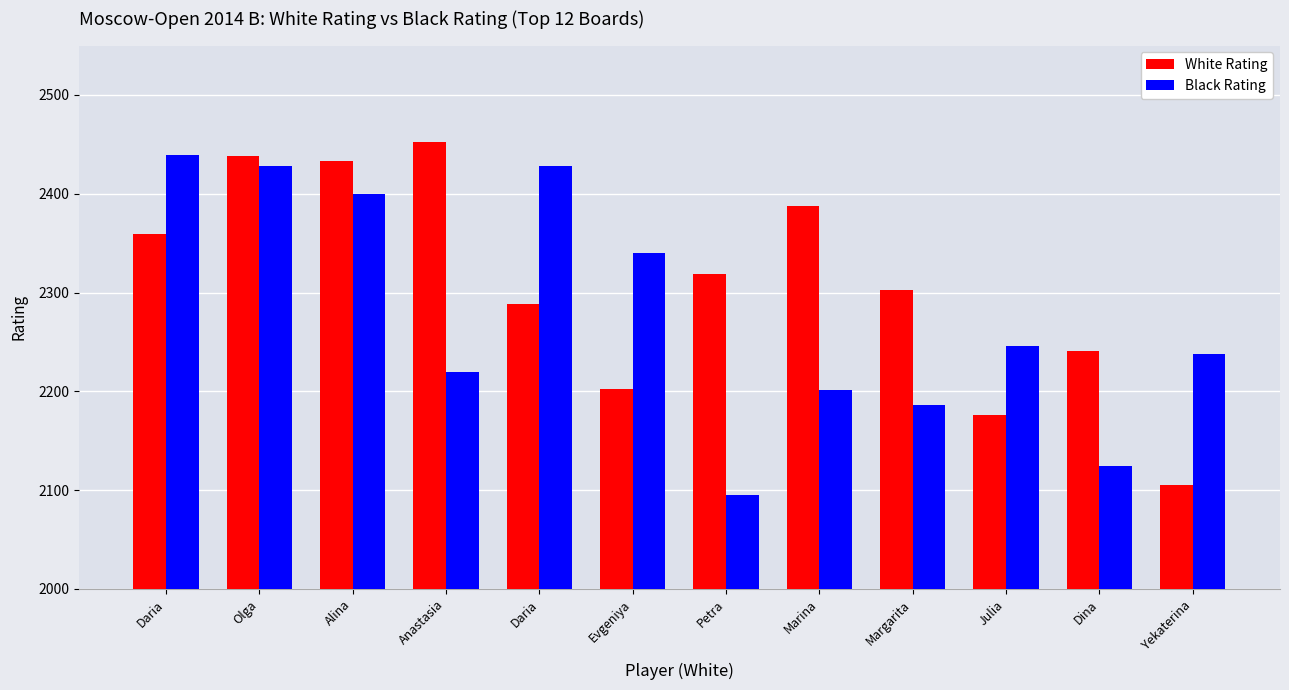

Is it true that White Rating equals 3716 at Evgeniya?

False